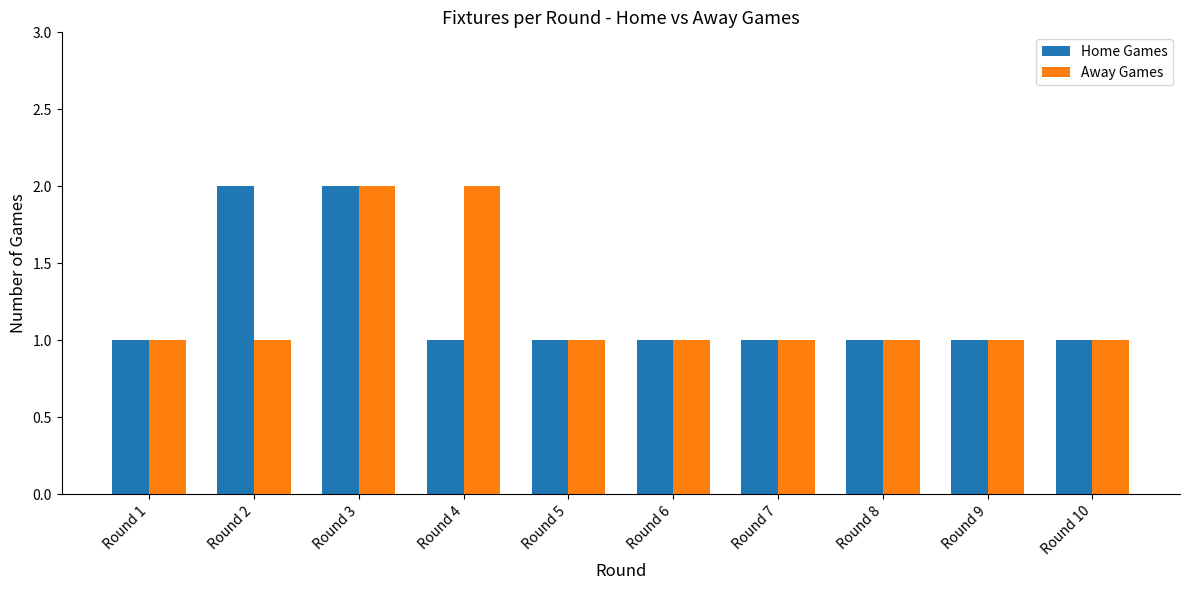

Reading left to right, transcribe all the data shown in this chart.

Home Games: Round 1=1	Round 2=2	Round 3=2	Round 4=1	Round 5=1	Round 6=1	Round 7=1	Round 8=1	Round 9=1	Round 10=1
Away Games: Round 1=1	Round 2=1	Round 3=2	Round 4=2	Round 5=1	Round 6=1	Round 7=1	Round 8=1	Round 9=1	Round 10=1